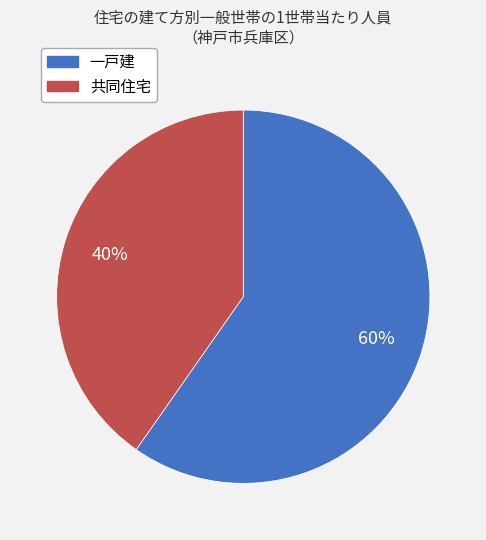

To the nearest percent, what is the combined percentage of 共同住宅 and 一戸建?

100%